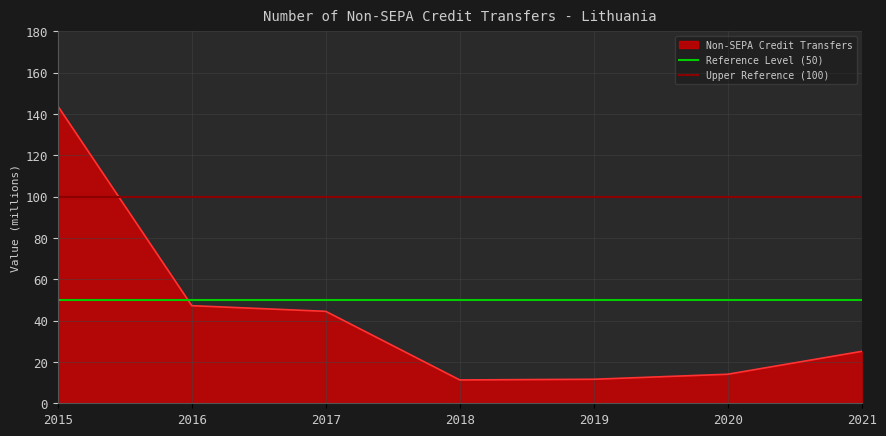

What is the average value of the Upper Reference (100) series?

100